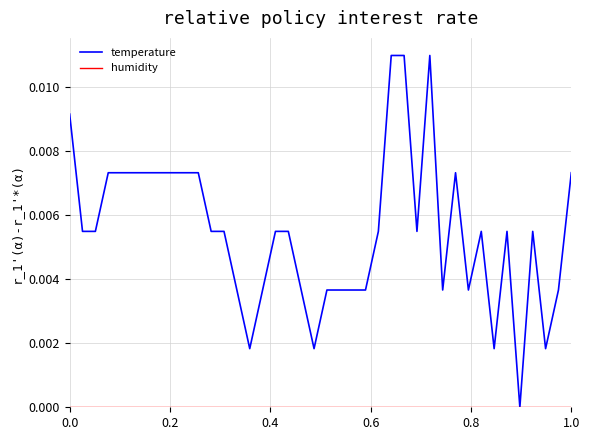

Is this an area chart (filled region under the line)?

No